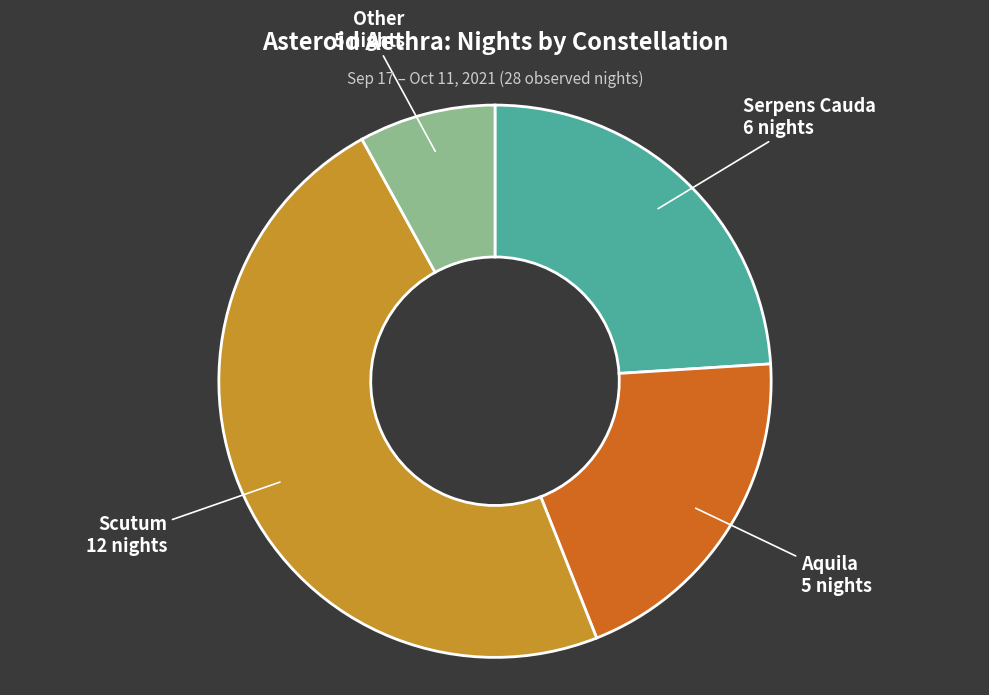

Is there any slice that represents more than half of the pie?

No